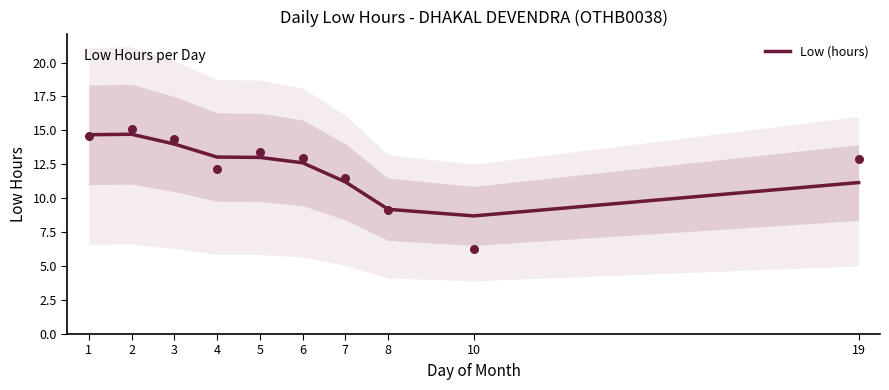

Between 8 and 3, which is larger?

3